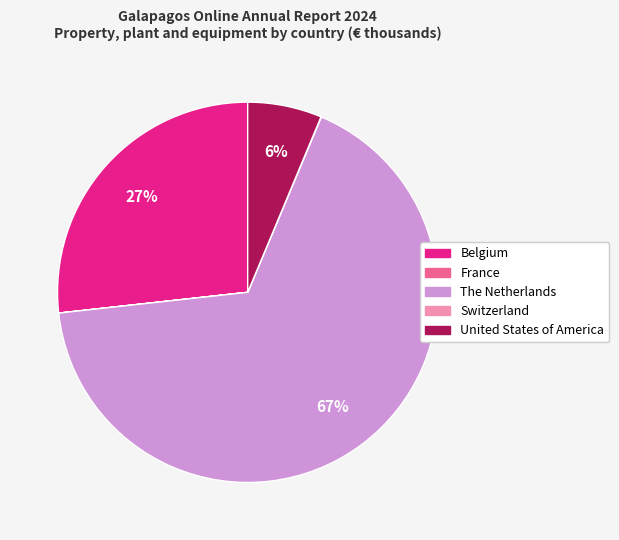

The United States of America slice represents 6% of the pie. True or false?

True